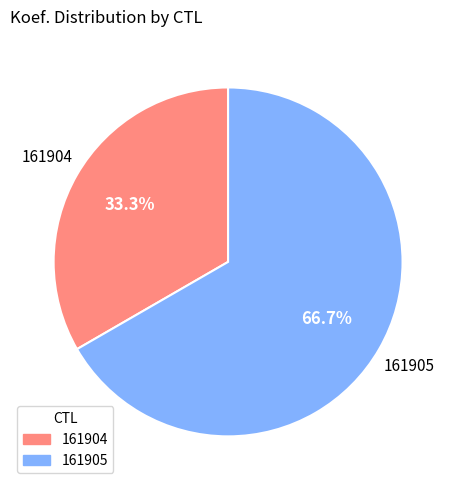

How many slices are in this pie chart?

2